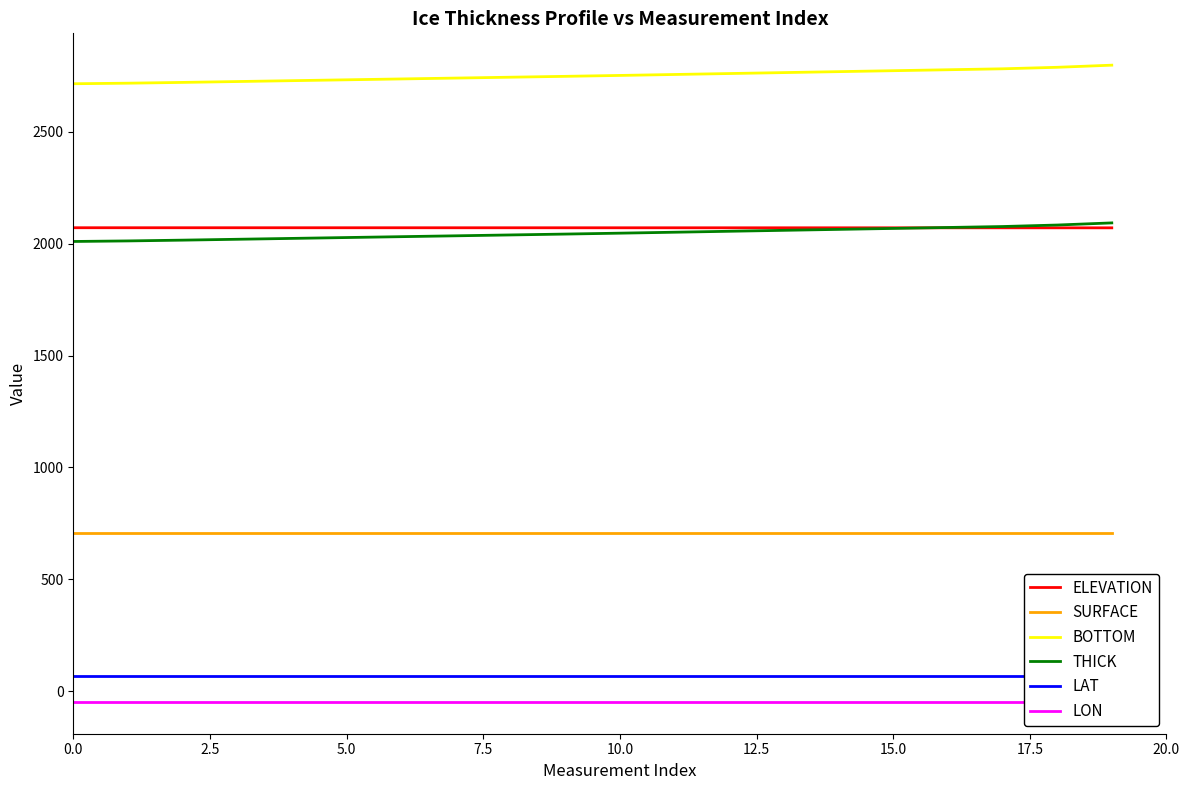

Count the number of data series in this chart.

6